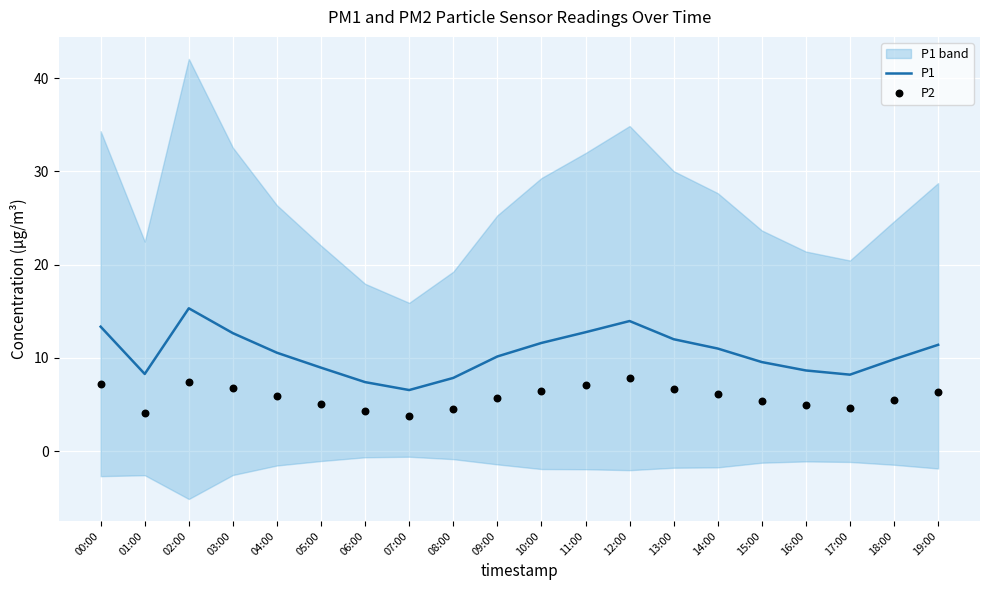

Which series contains the lowest Y value?

P2